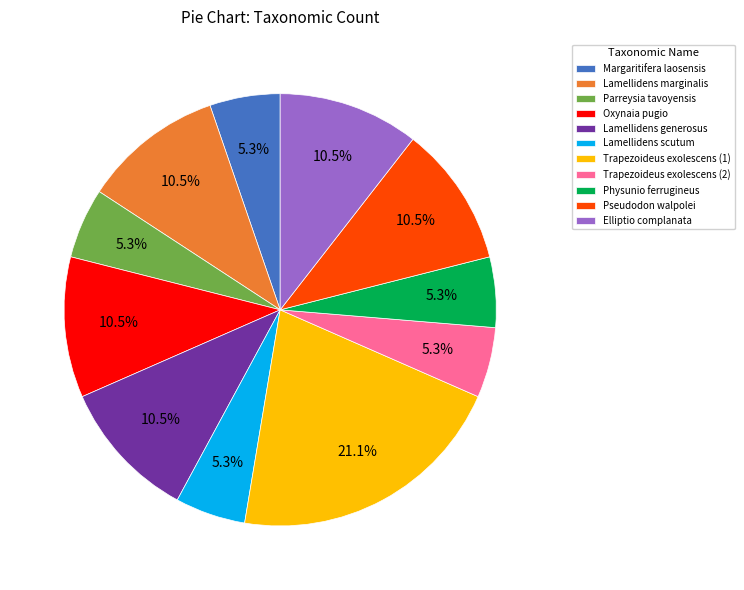

Does Oxynaia pugio account for over 50% of the chart?

No